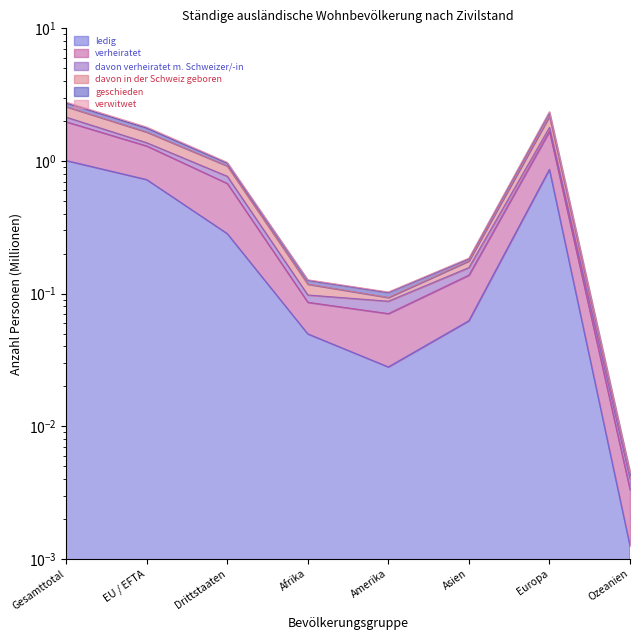

Which label corresponds to the largest value in the chart?

Gesamttotal